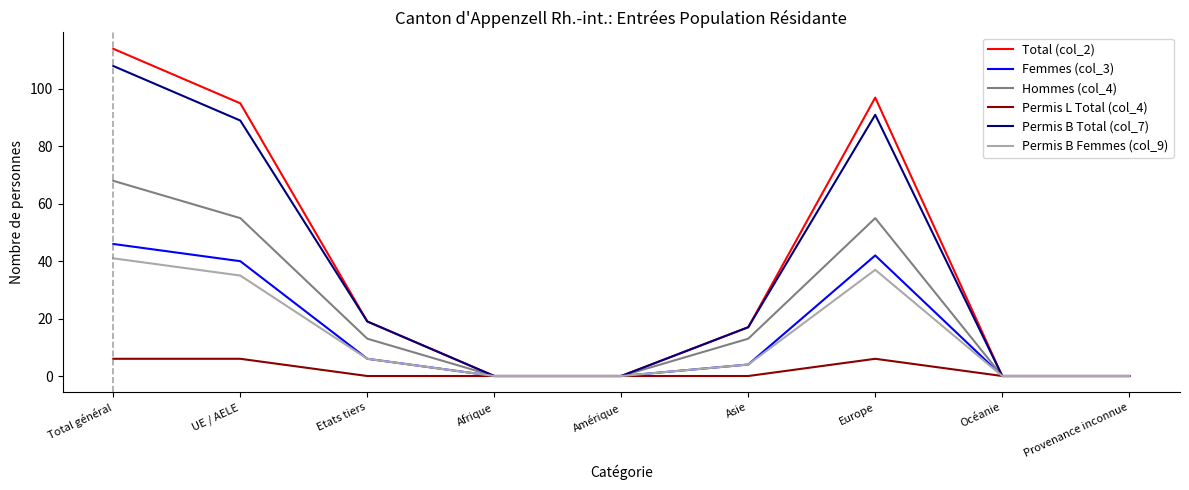

Reading left to right, what are all the values shown in this chart?

Total (col_2): 114	95	19	0	0	17	97	0	0
Femmes (col_3): 46	40	6	0	0	4	42	0	0
Hommes (col_4): 68	55	13	0	0	13	55	0	0
Permis L Total (col_4): 6	6	0	0	0	0	6	0	0
Permis B Total (col_7): 108	89	19	0	0	17	91	0	0
Permis B Femmes (col_9): 41	35	6	0	0	4	37	0	0